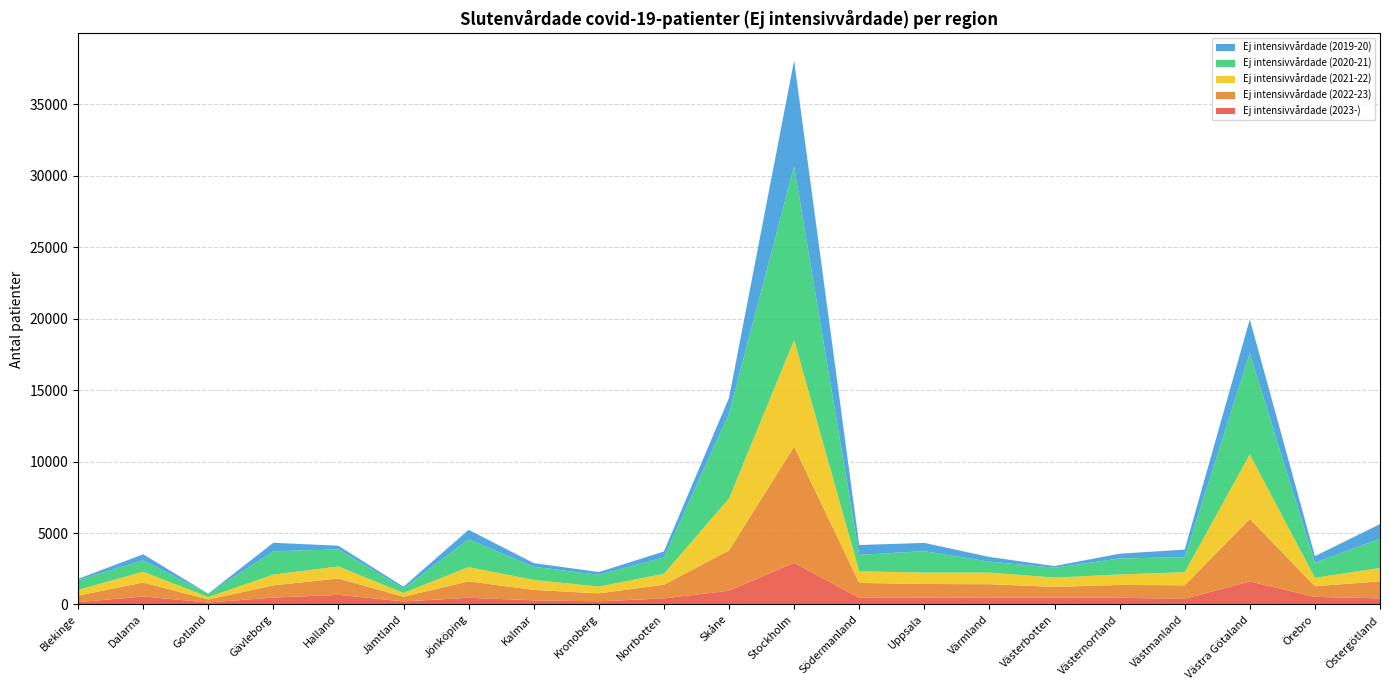

Reading left to right, transcribe all the data shown in this chart.

Ej intensivvårdade (2023-): 161	555	135	481	669	211	467	285	218	421	959	2910	460	468	466	476	464	396	1606	529	423
Ej intensivvårdade (2022-23): 452	980	216	854	1145	326	1149	733	557	958	2824	8135	1046	964	949	753	899	945	4382	744	1196
Ej intensivvårdade (2021-22): 404	754	166	750	843	268	1000	698	473	764	3633	7463	811	800	817	649	734	917	4513	594	933
Ej intensivvårdade (2020-21): 689	802	229	1635	1196	309	1943	917	823	1149	5941	12173	1153	1500	763	692	1123	1047	7078	1049	2051
Ej intensivvårdade (2019-20): 80	421	13	598	256	126	666	262	196	414	1103	7396	688	576	328	115	333	533	2379	465	1019